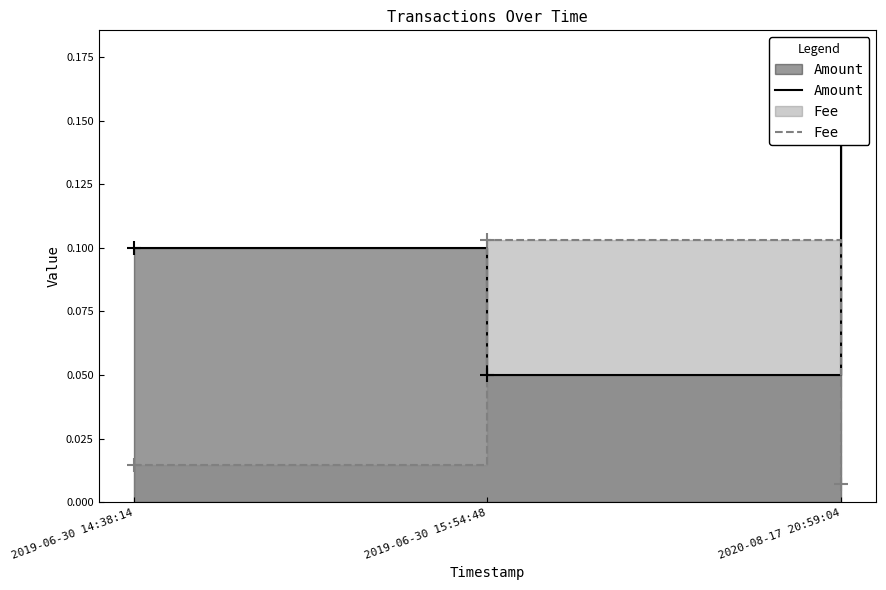

What value does the Amount series have at 2019-06-30 15:54:48?

0.1